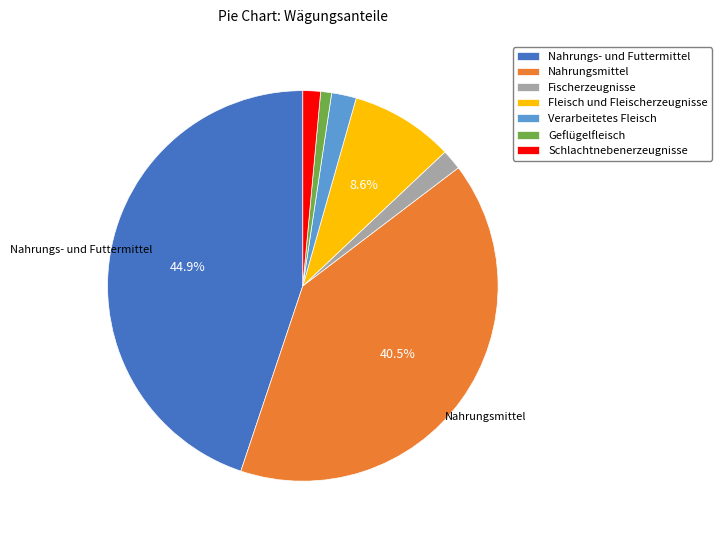

Is there any slice that represents more than half of the pie?

No